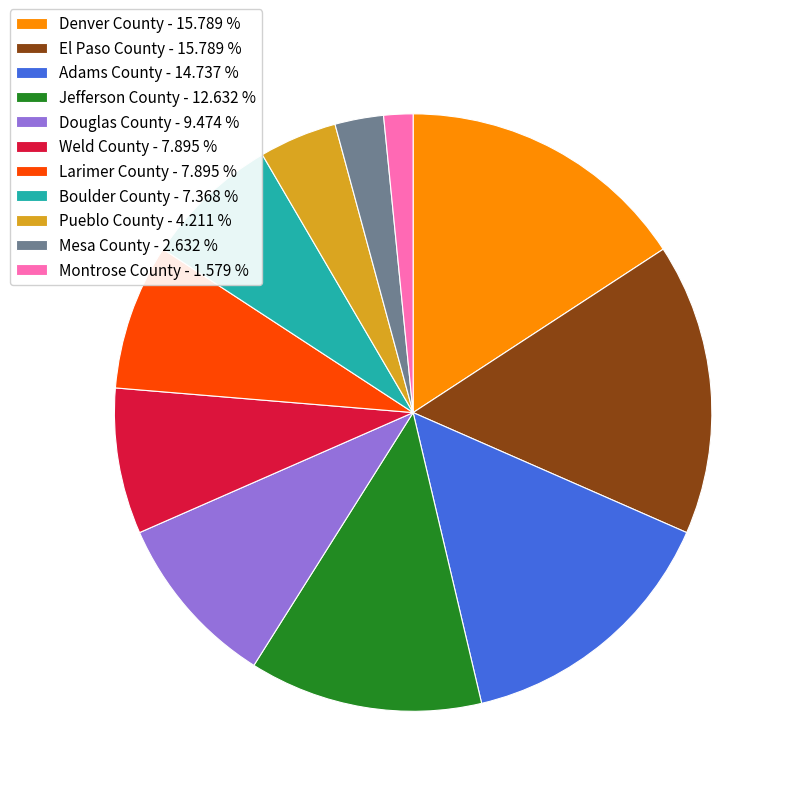

Do Weld County and Douglas County together represent more than half of the pie?

No